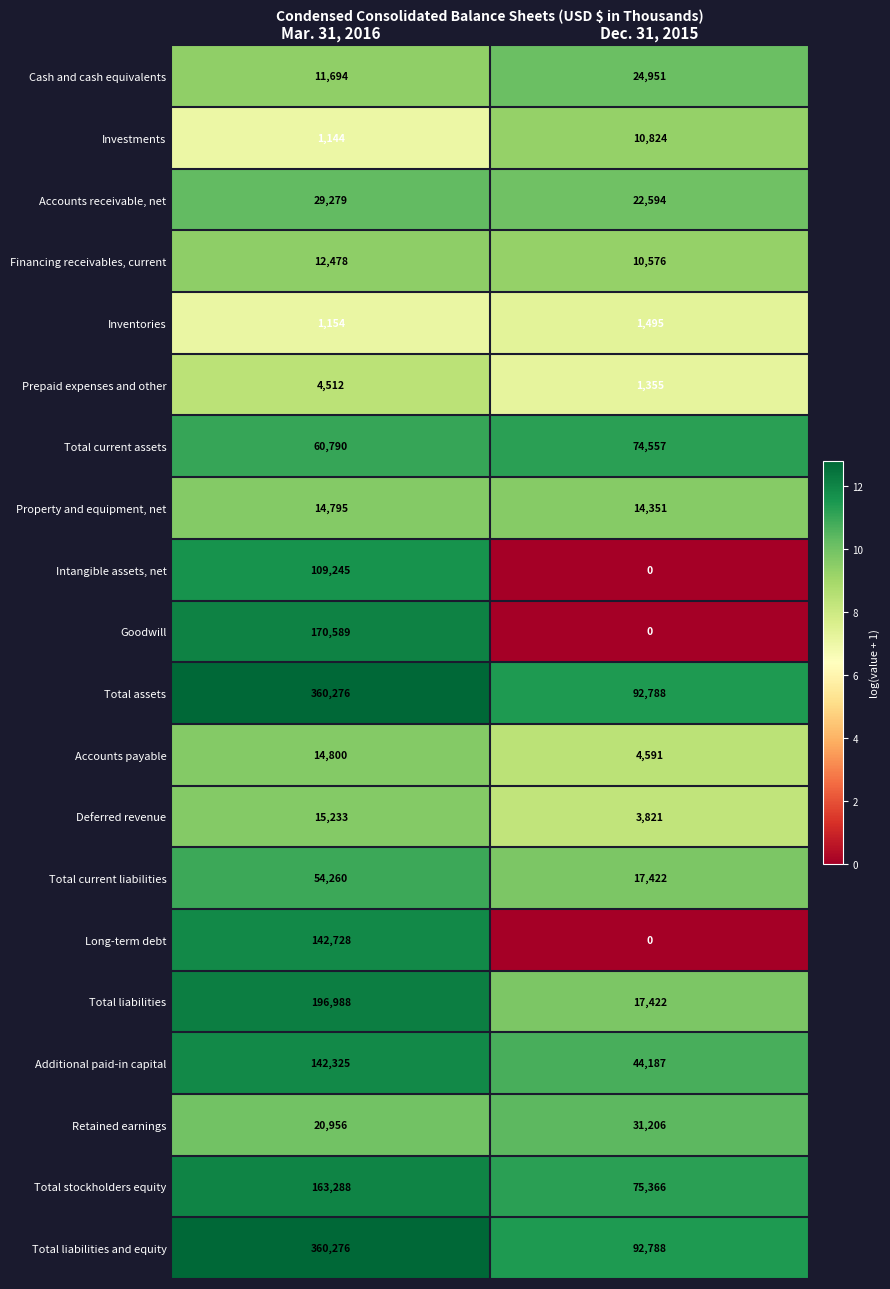

What is the sum of all Investments values?

11968